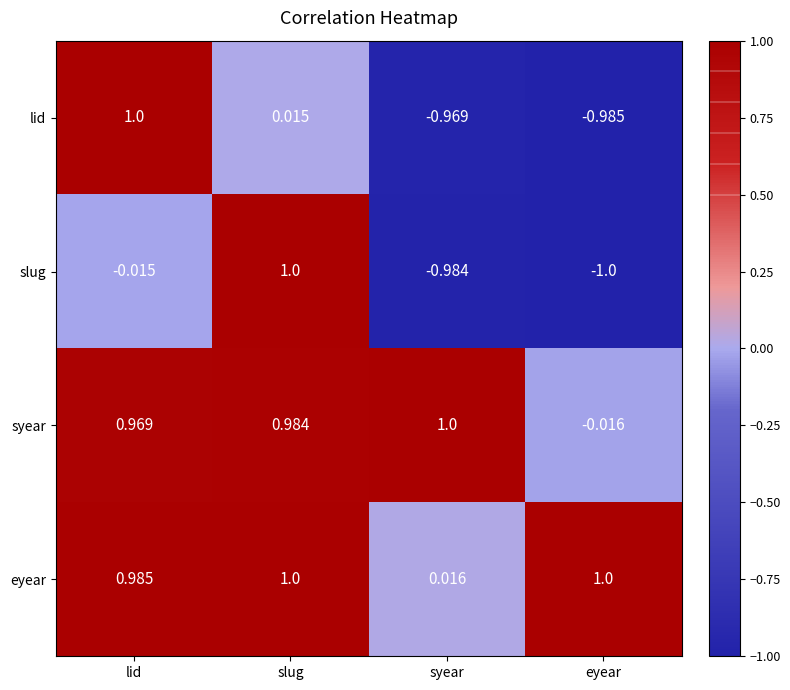

Which series has the largest range (max minus min)?

slug